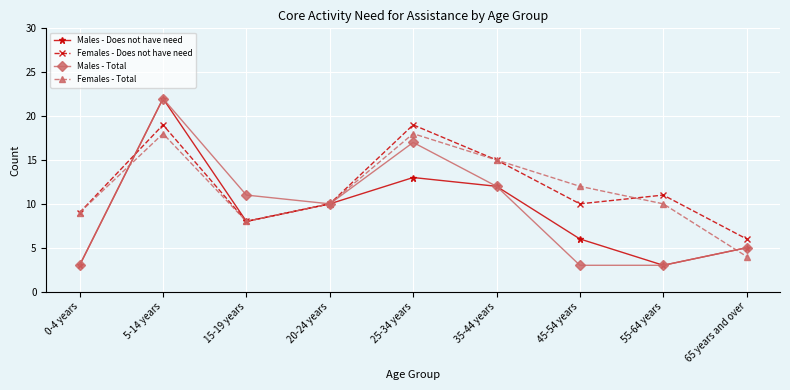

Where does the Males - Total series first go above 10?

5-14 years